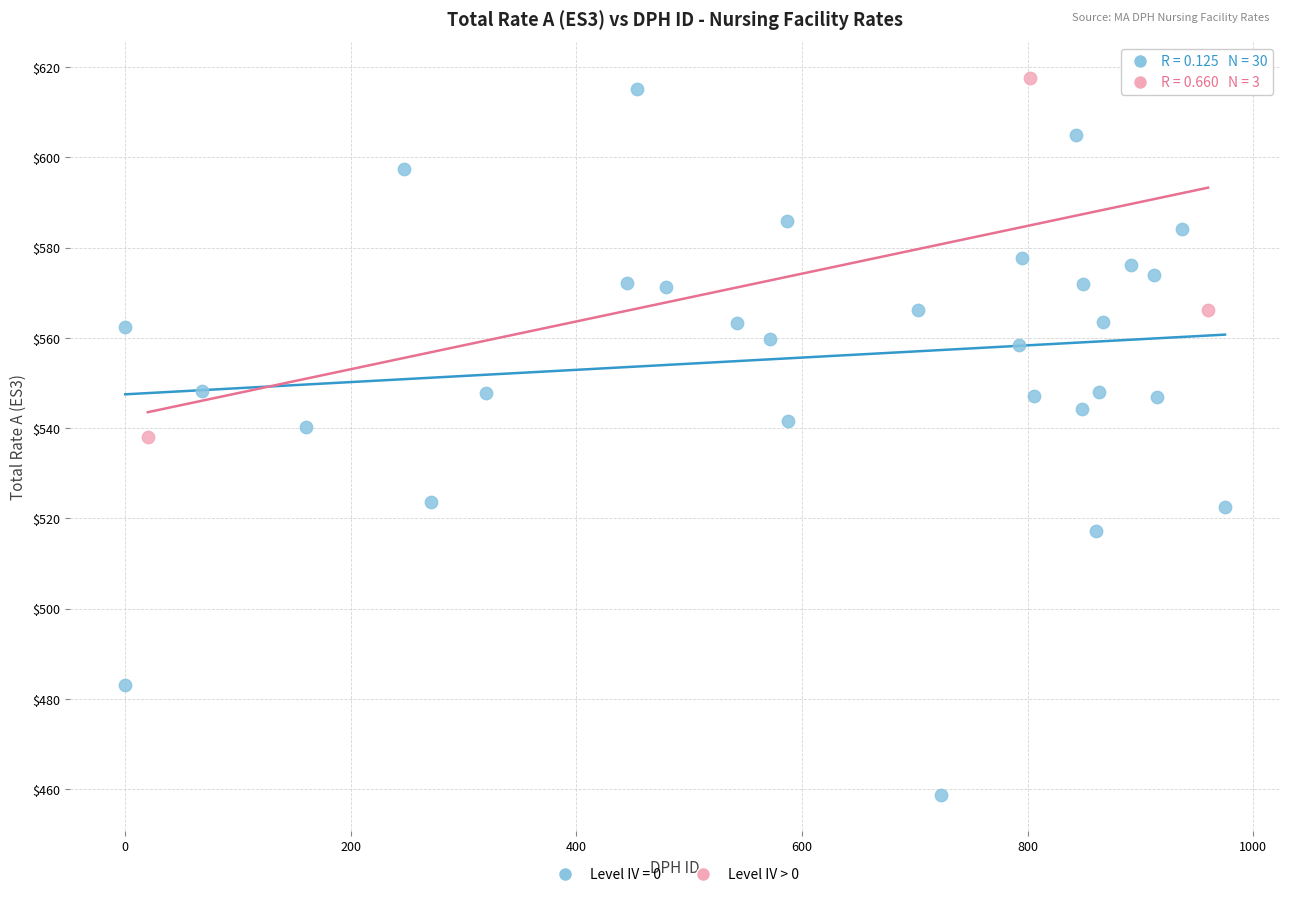

Which series reaches the minimum Y coordinate?

Level IV = 0